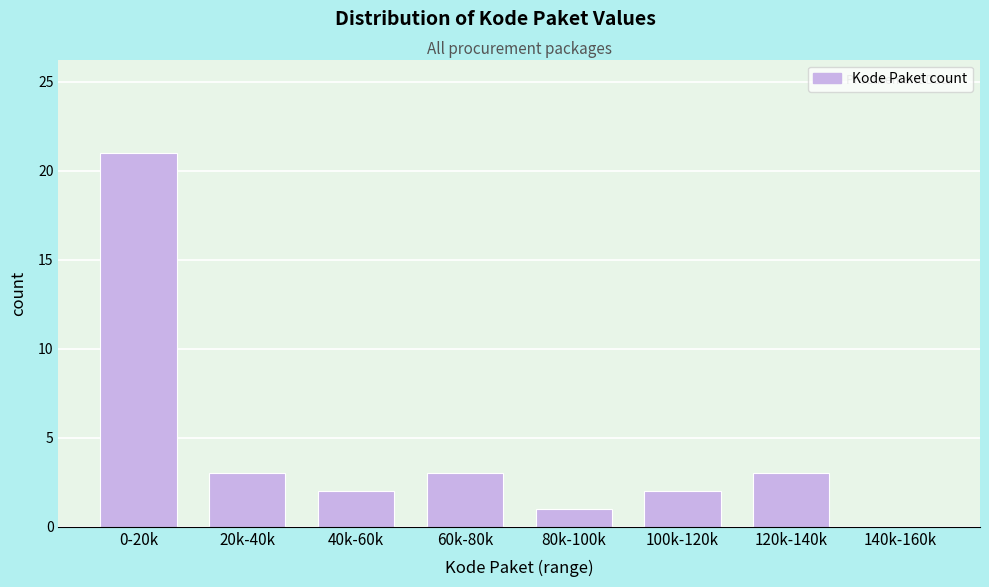

Reading left to right, transcribe all the data shown in this chart.

0-20k=21	20k-40k=3	40k-60k=2	60k-80k=3	80k-100k=1	100k-120k=2	120k-140k=3	140k-160k=0